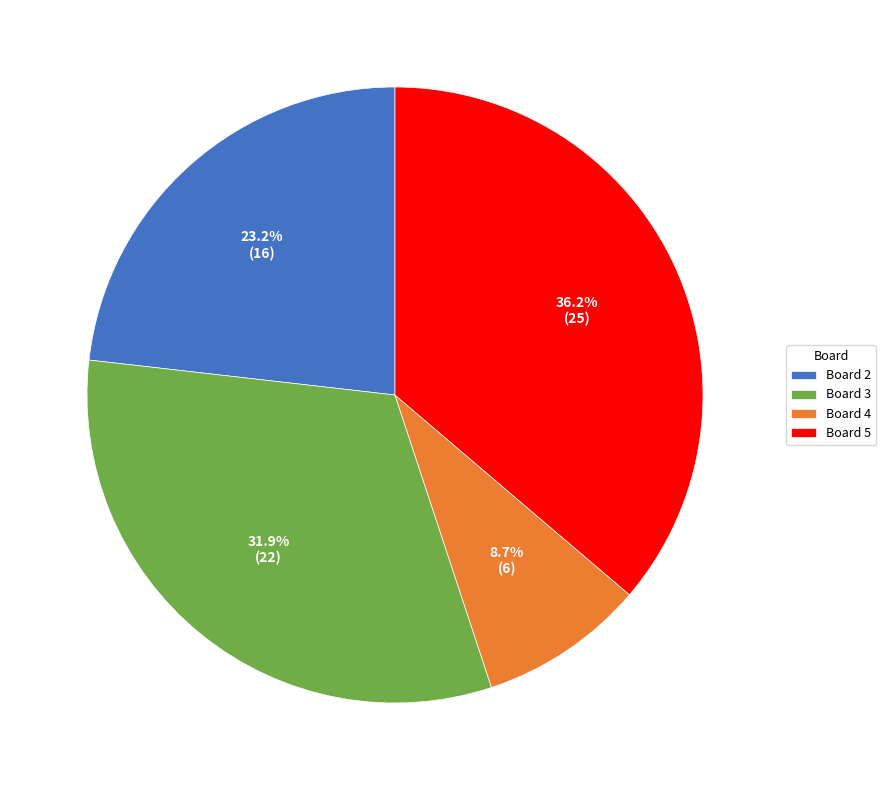

Is there a majority slice in this chart?

No